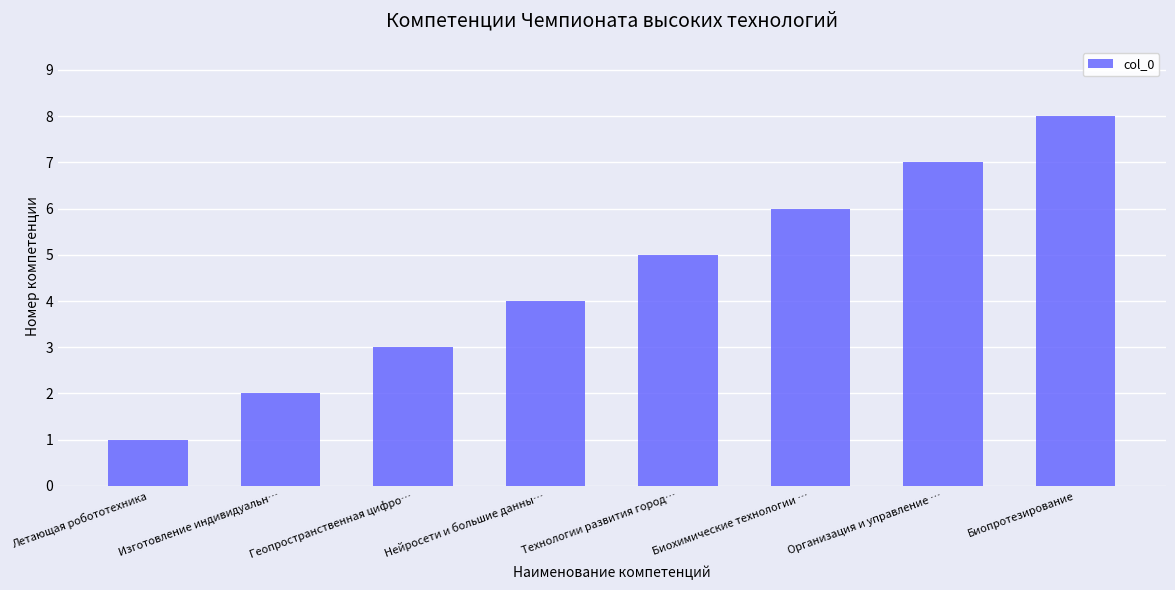

Rank the categories by value from lowest to highest.

Летающая робототехника, Изготовление индивидуальн…, Геопространственная цифро…, Нейросети и большие данны…, Технологии развития город…, Биохимические технологии …, Организация и управление …, Биопротезирование